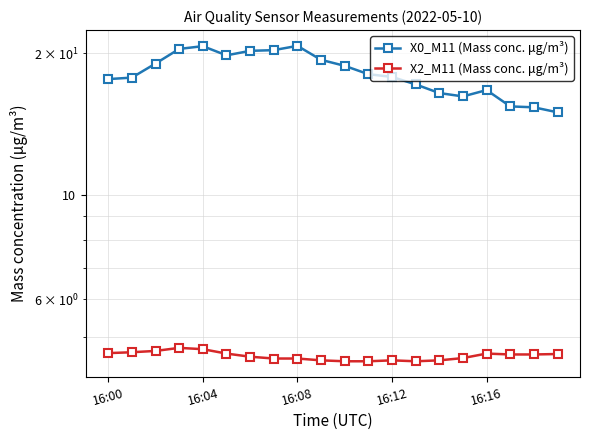

True or false: X0_M11 (Mass conc. μg/m³) and X2_M11 (Mass conc. μg/m³) cross at least once.

False